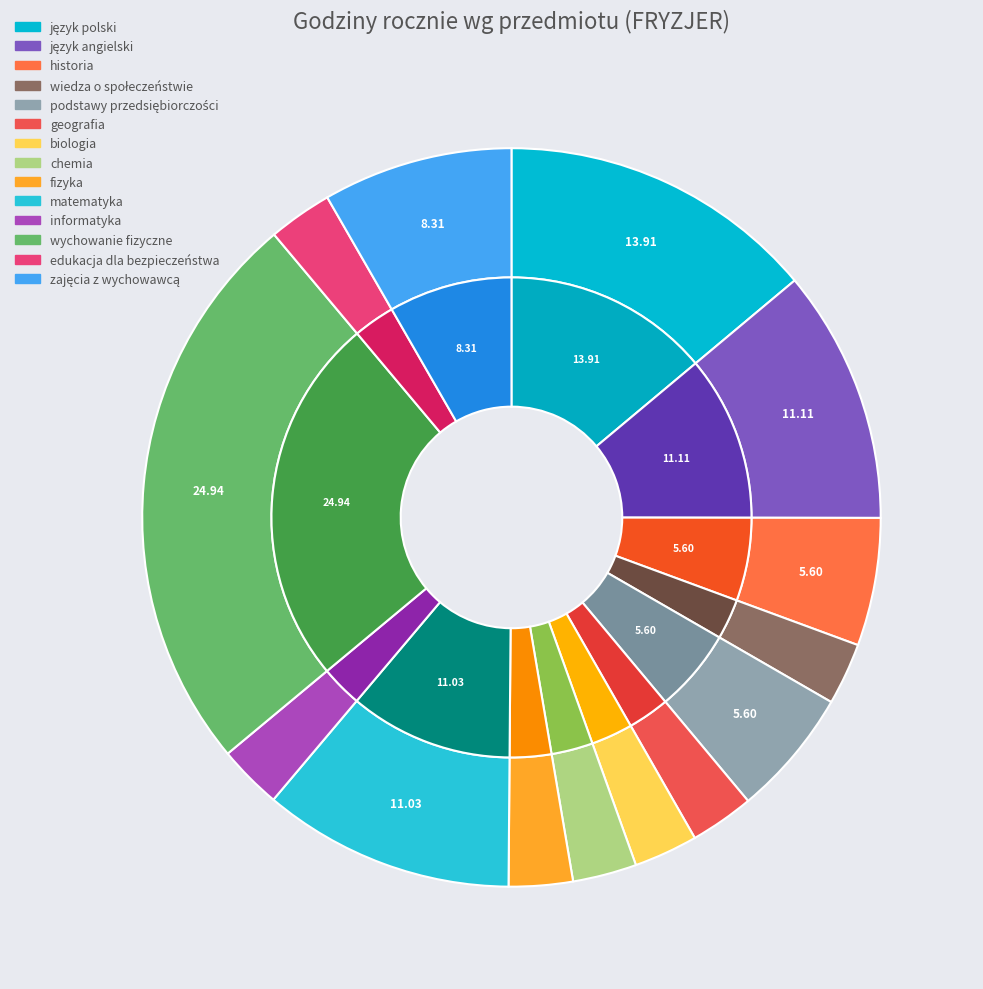

True or false: wychowanie fizyczne accounts for 31% of the total.

False